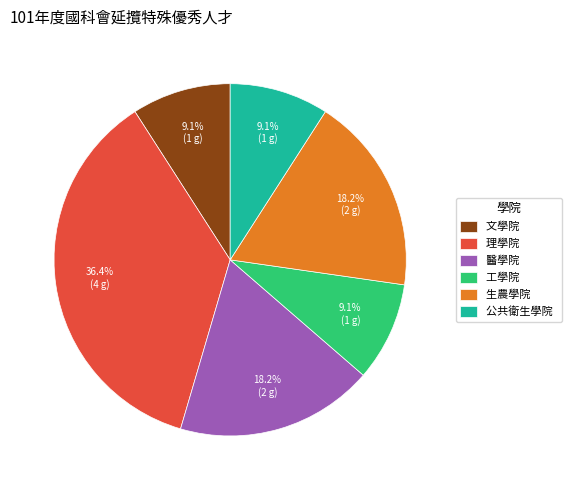

Combined, what portion of the pie is 公共衛生學院 and 文學院?

18.2%